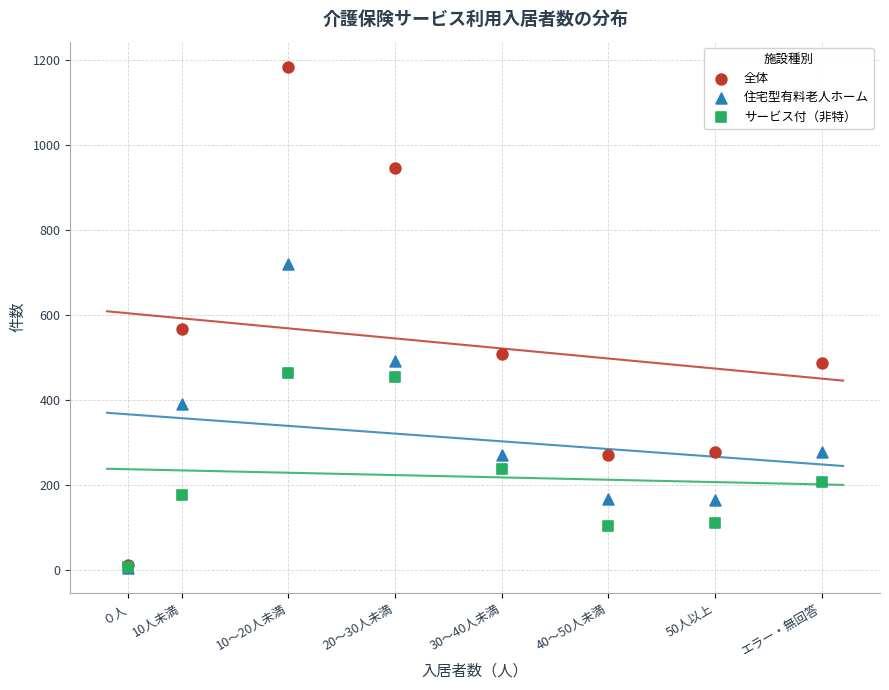

Across all series, what Y value is closest to 595?

568